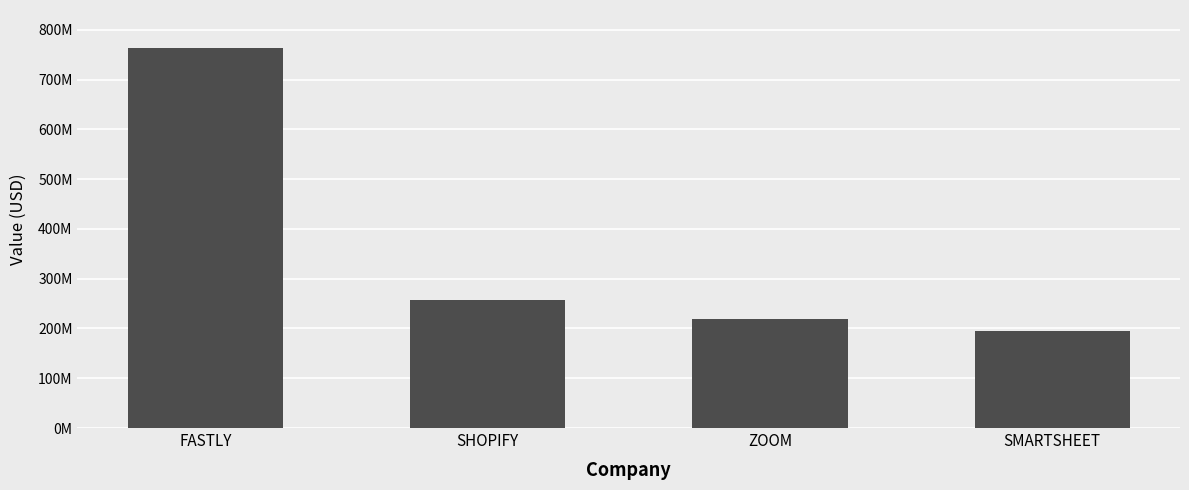

Rank the categories by value from highest to lowest.

FASTLY, SHOPIFY, ZOOM, SMARTSHEET